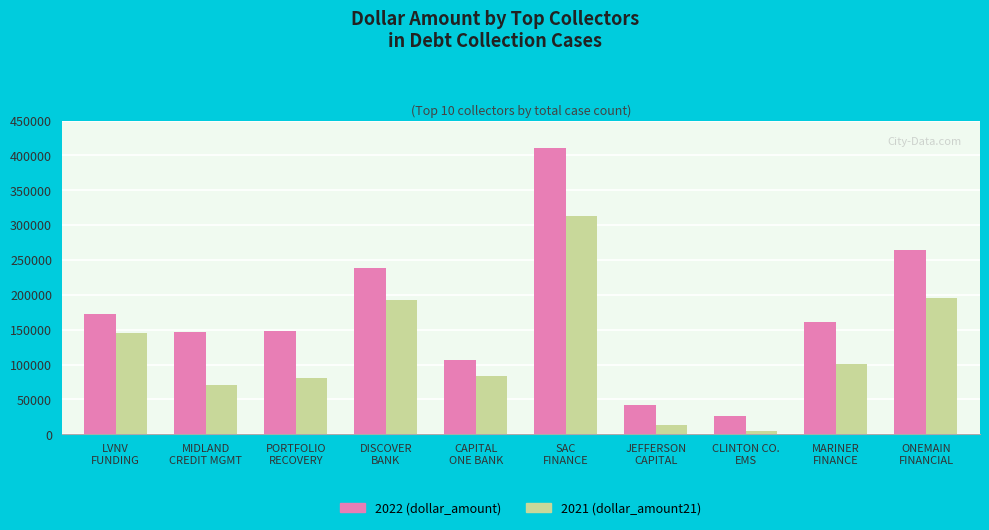

At which label does 2022 (dollar_amount) reach its minimum?

CLINTON CO.
EMS